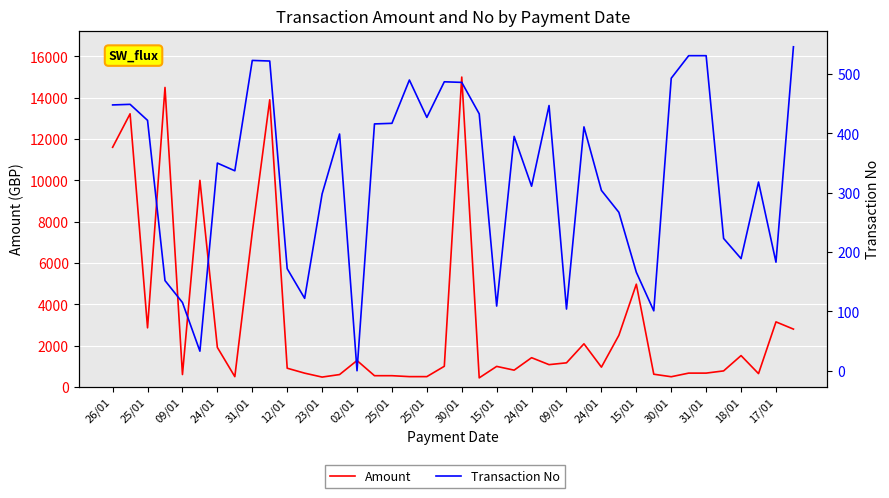

Where is the first local minimum for Transaction No?

12/01